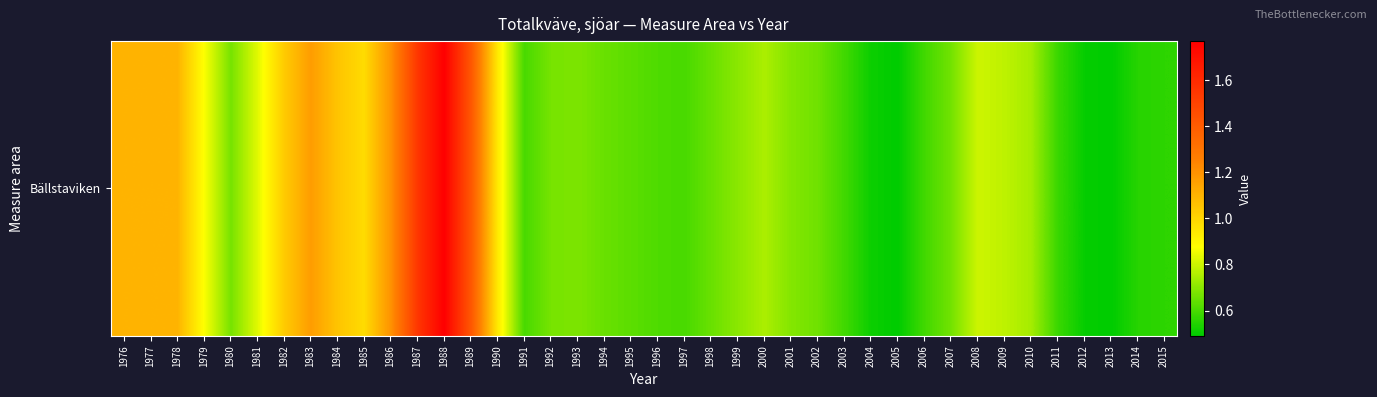

The value at 1979 is 0.9. True or false?

True